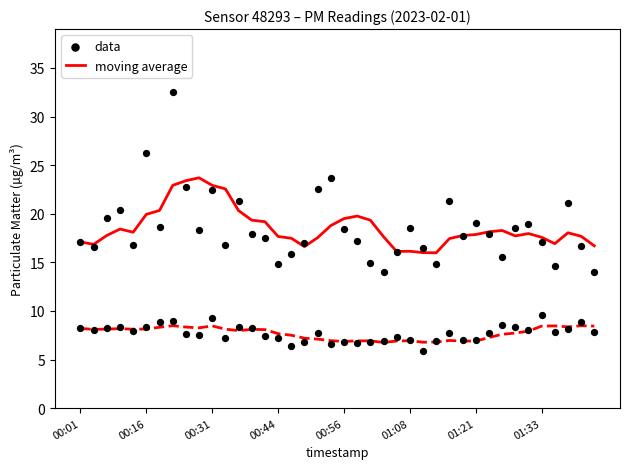

Is the value of data at 11 greater than the value of moving average at 17?

Yes